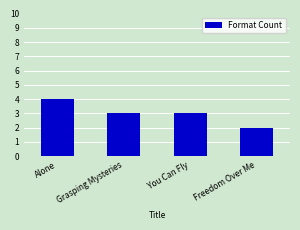

What is the value of the 2nd bar from the left?

3